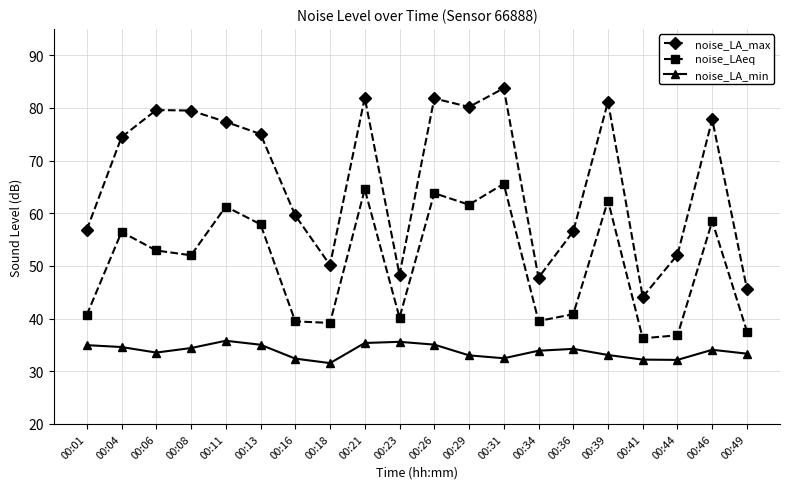

What is the value of the noise_LA_max point at the 12th from the left?

80.2